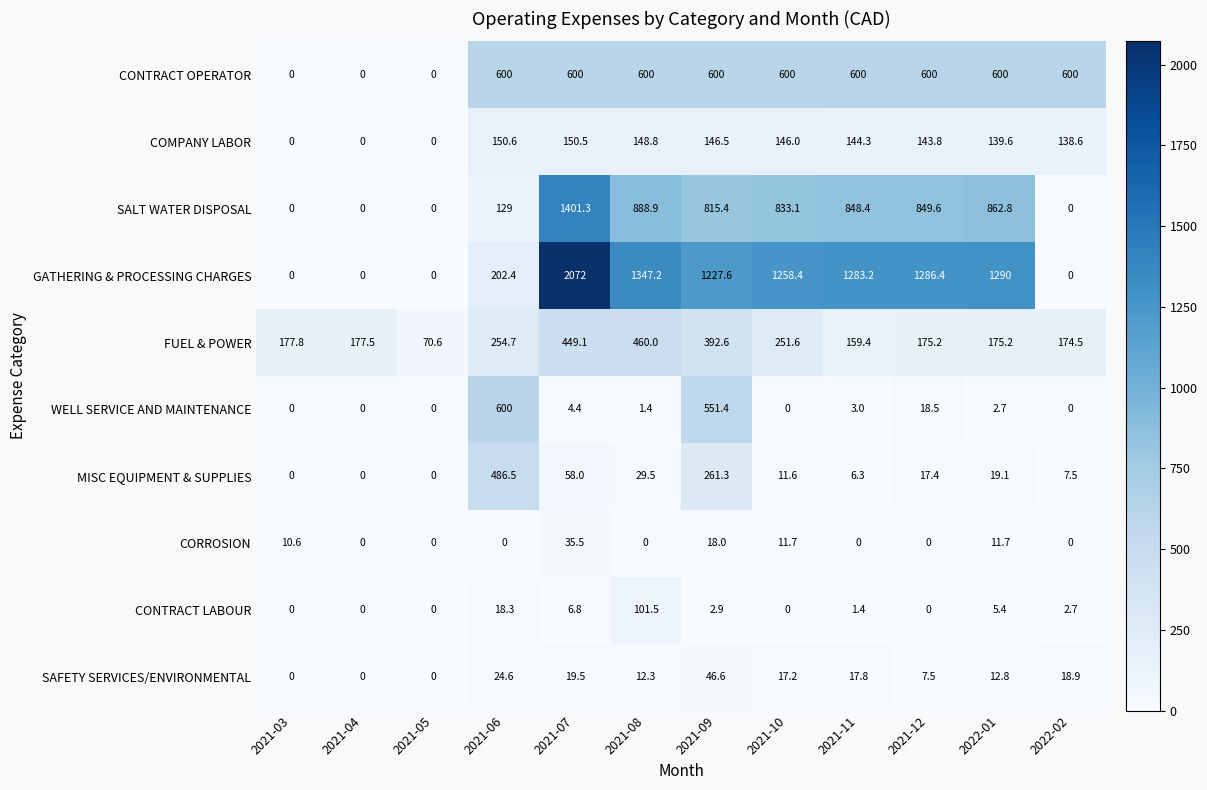

The SALT WATER DISPOSAL series shows 1298.9 at 2021-12. True or false?

False